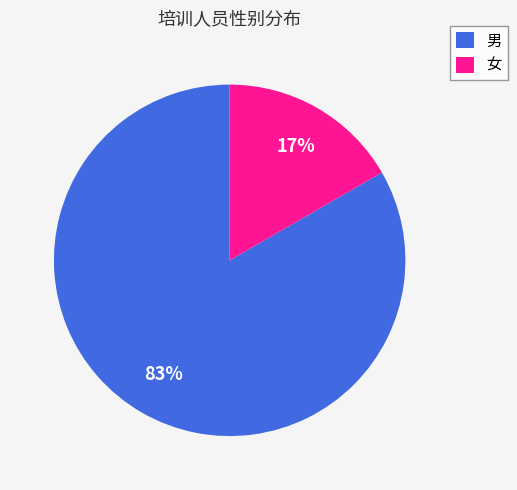

Is it true that 男 is 83% of the pie?

True